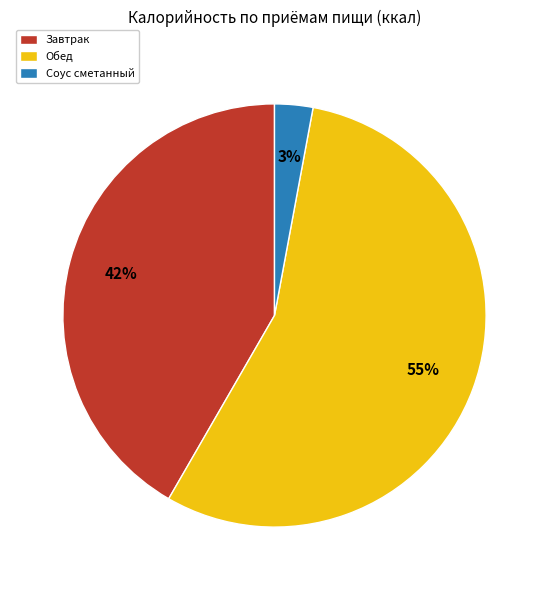

Do Обед and Соус сметанный together represent more than half of the pie?

Yes